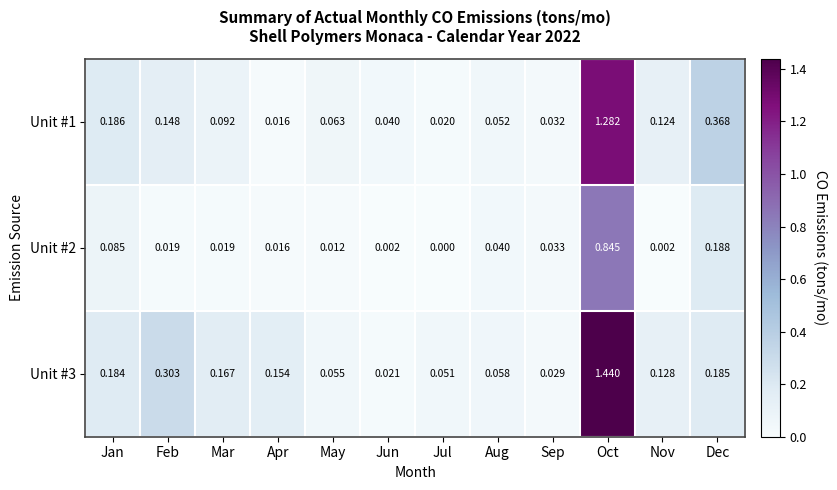

Which label corresponds to the smallest value in the chart?

Jul